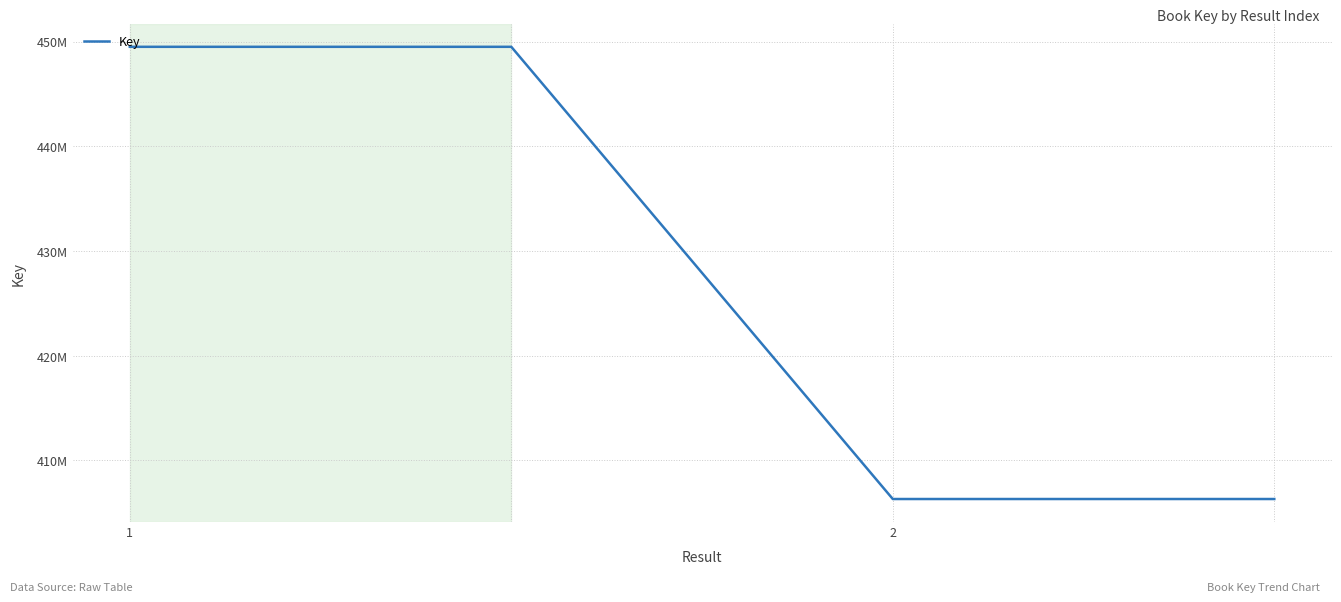

Does the chart display data point markers on the line(s)?

No